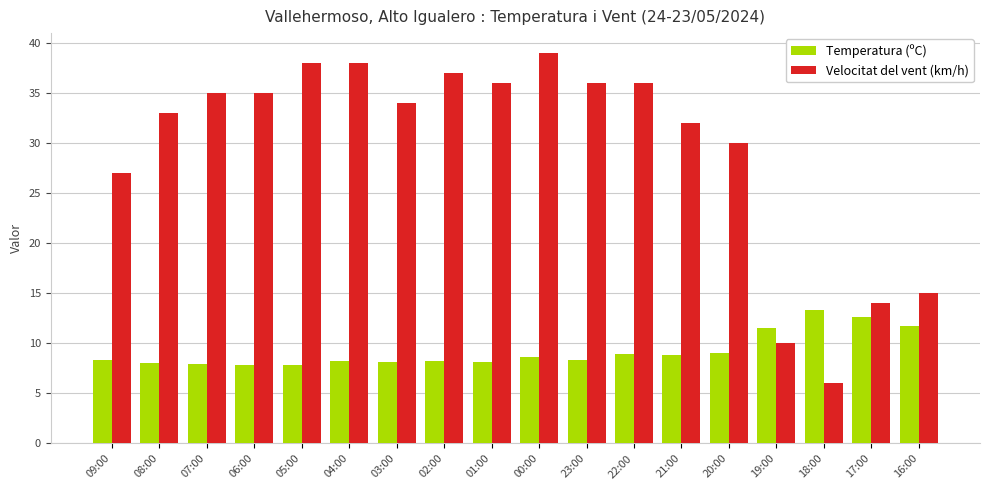

What are all the series names shown in the legend?

Temperatura (ºC), Velocitat del vent (km/h)